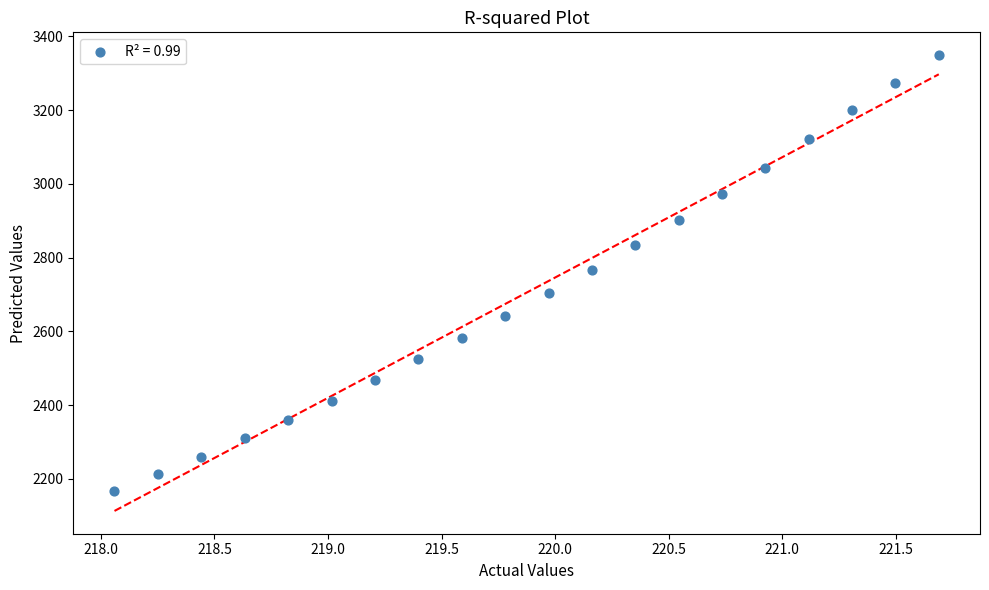

What is the range of X values (max minus min)?

3.6